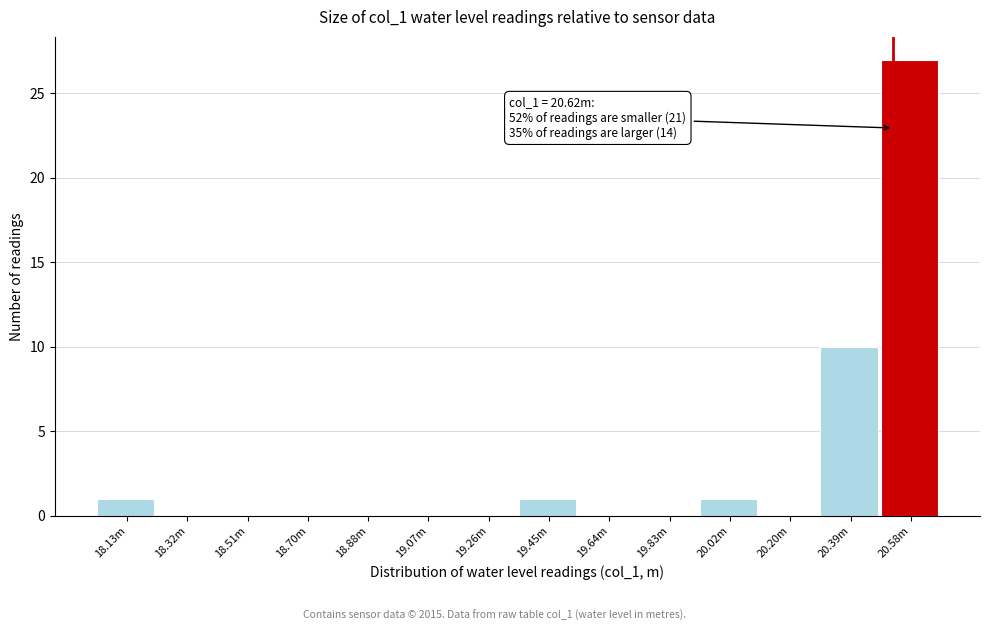

Reading right to left, transcribe all the data shown in this chart.

20.58m=27	20.39m=10	20.20m=0	20.02m=1	19.83m=0	19.64m=0	19.45m=1	19.26m=0	19.07m=0	18.88m=0	18.70m=0	18.51m=0	18.32m=0	18.13m=1